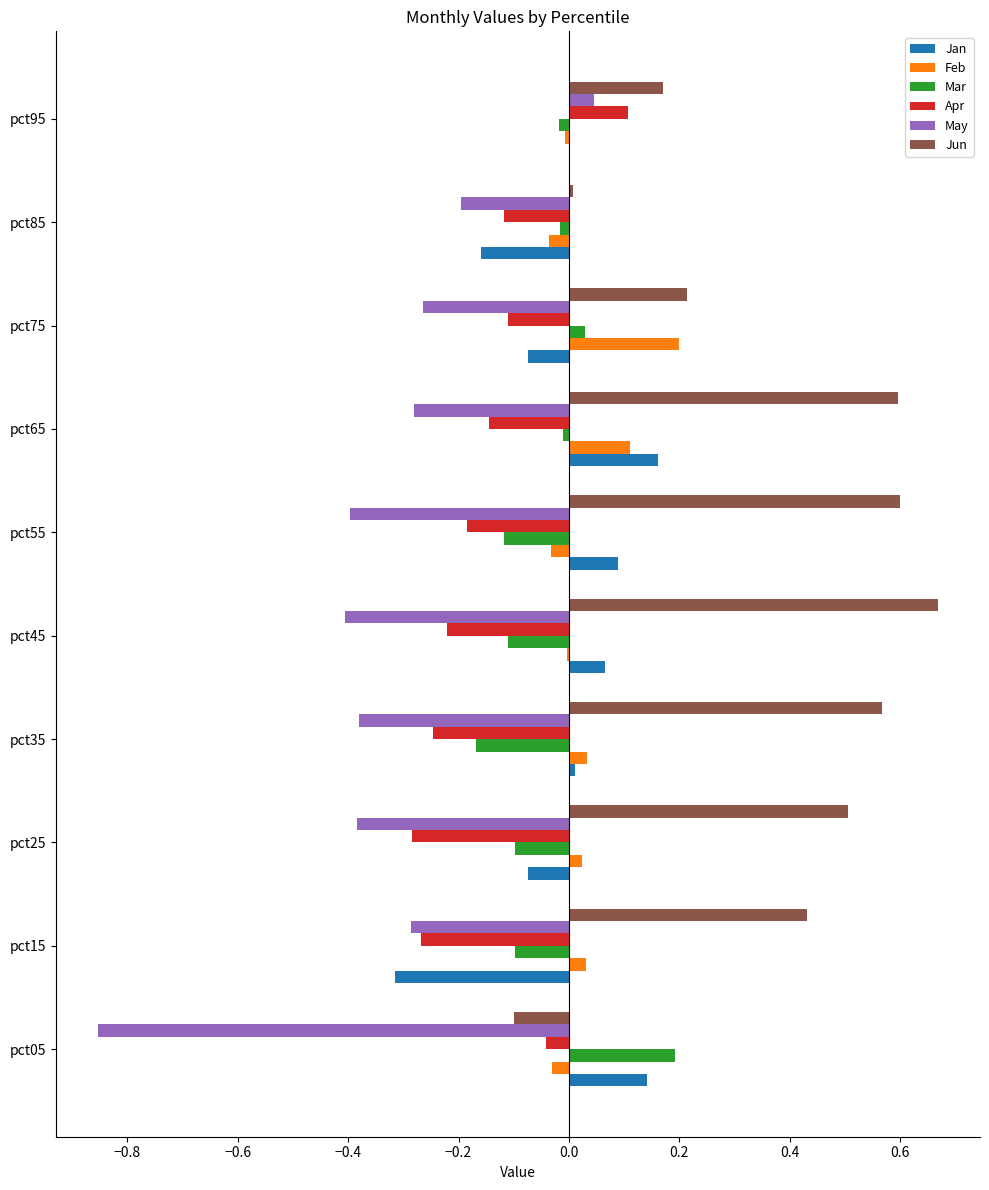

Is it true that Apr equals -0.0 at pct75?

False